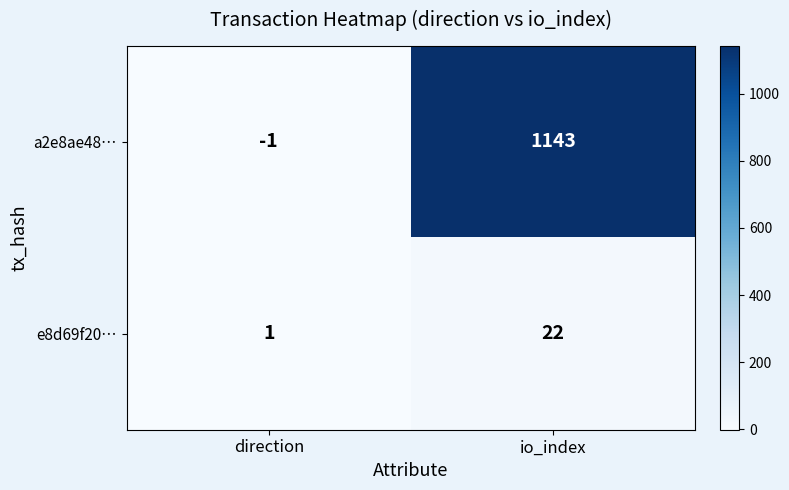

The value of e8d69f20… at direction is 1. True or false?

True